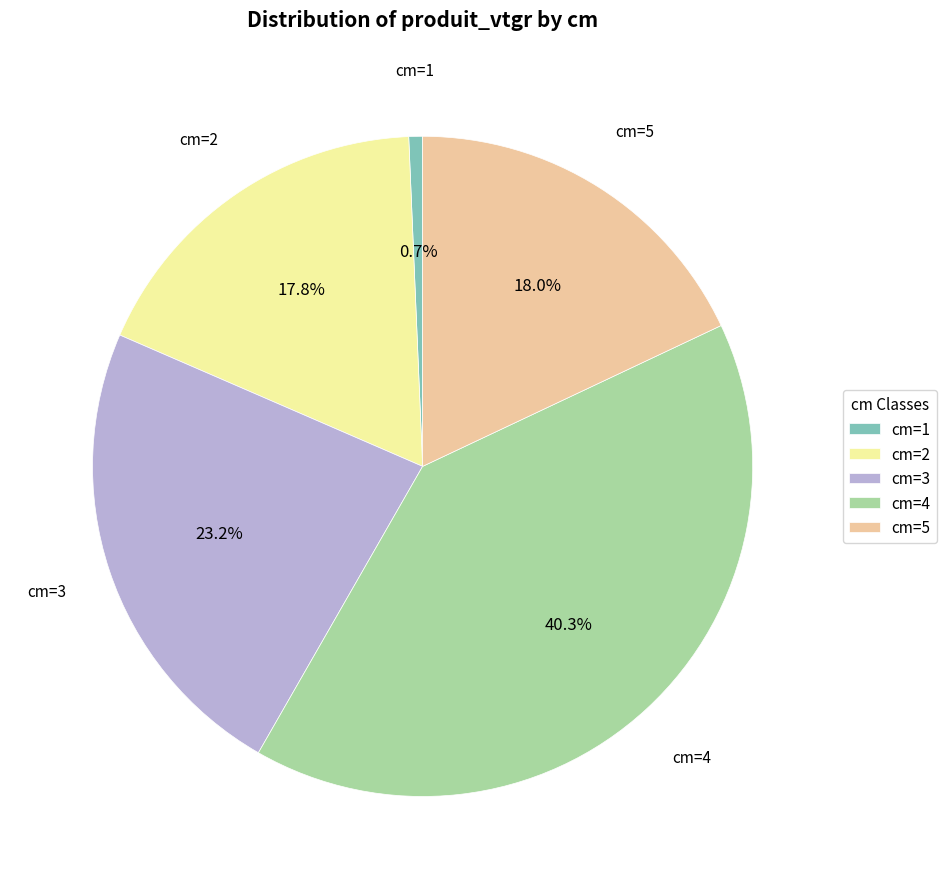

To the nearest percent, what is the average slice percentage?

20%